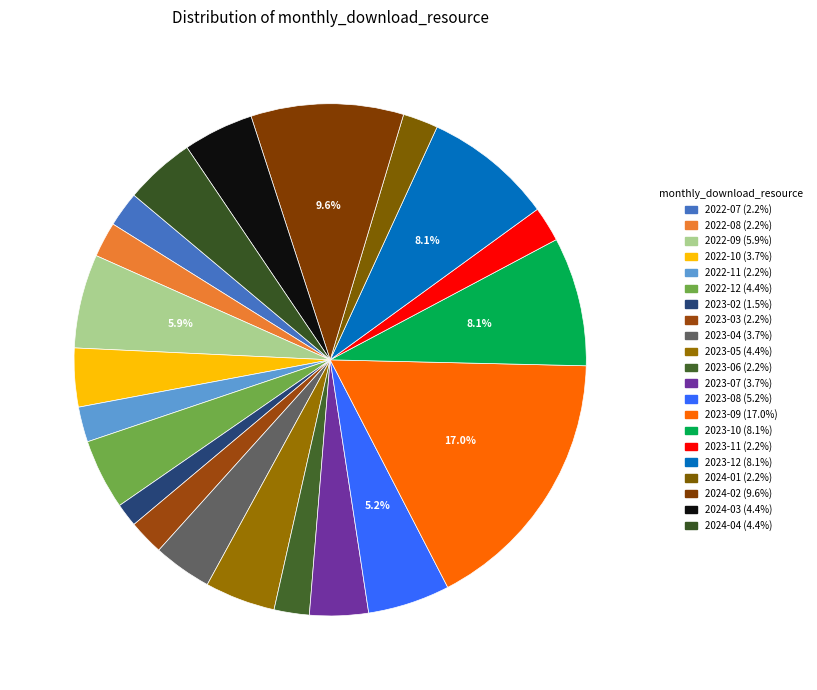

Which category has the biggest portion of the pie?

2023-09